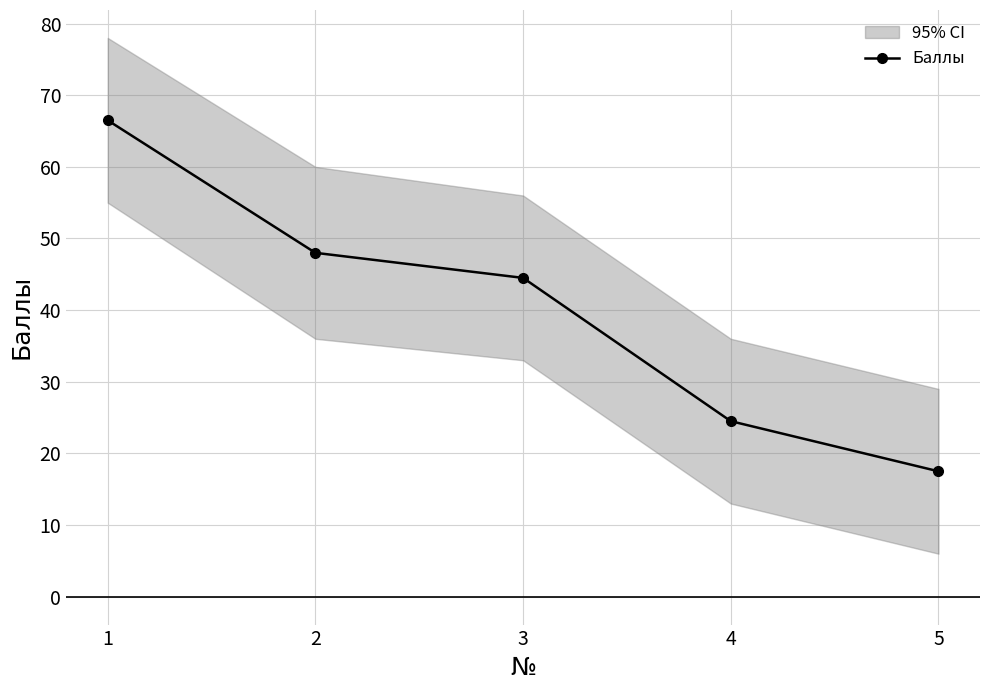

What is the sum of the values at 3 and 1?

111.0